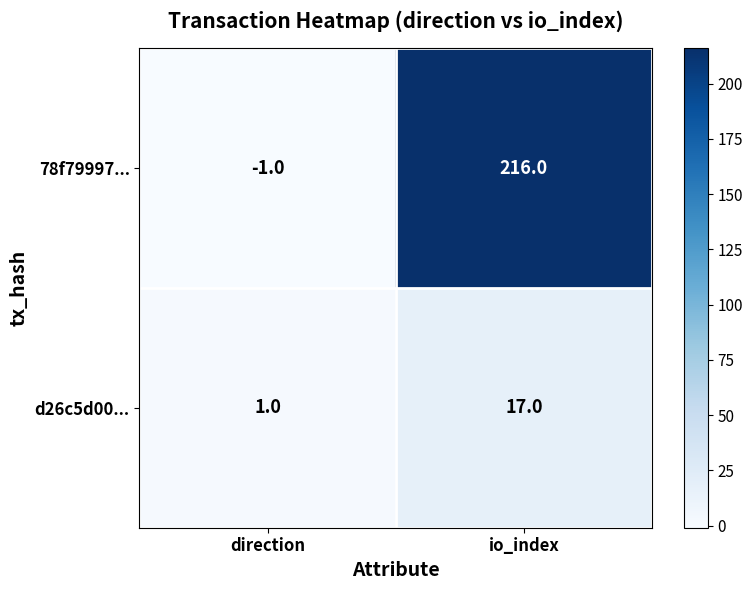

What is the spread (max minus min) of values at direction?

2